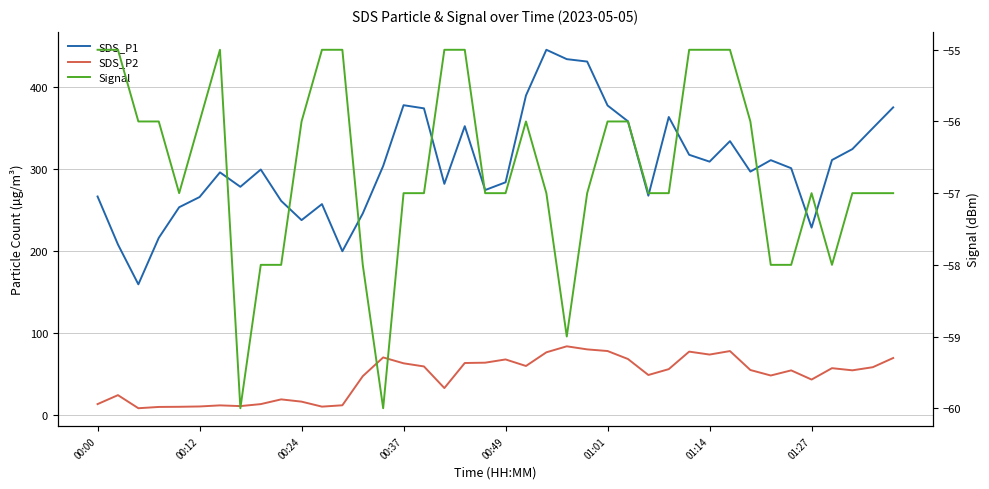

Which series has the largest range (max minus min)?

SDS_P1